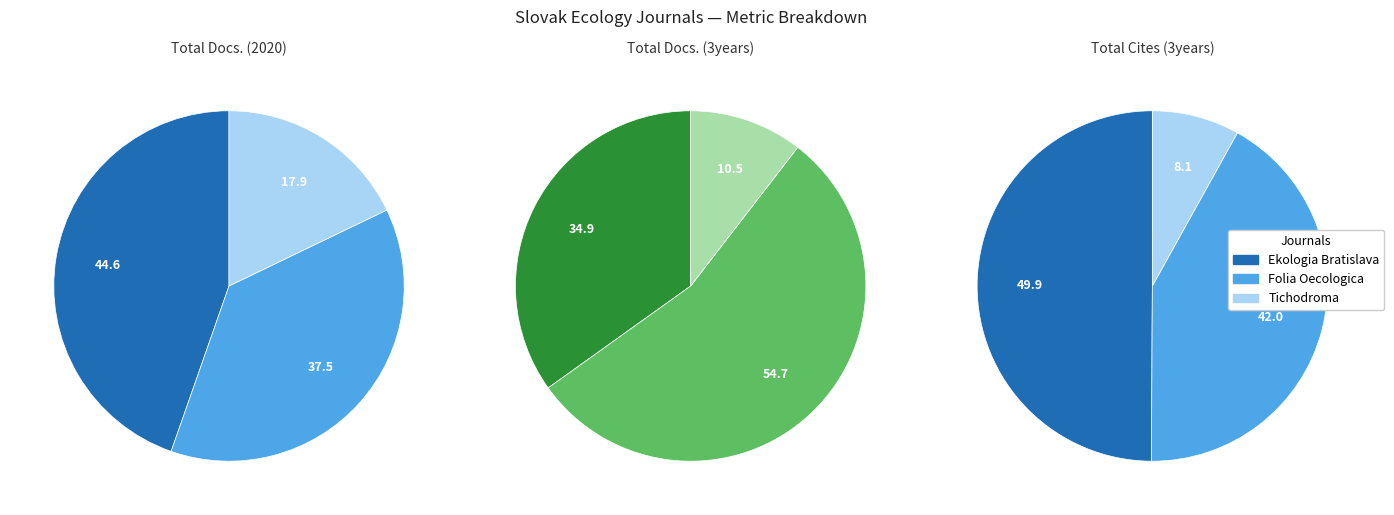

To the nearest percent, what percentage of the pie is Ekologia Bratislava?

35%